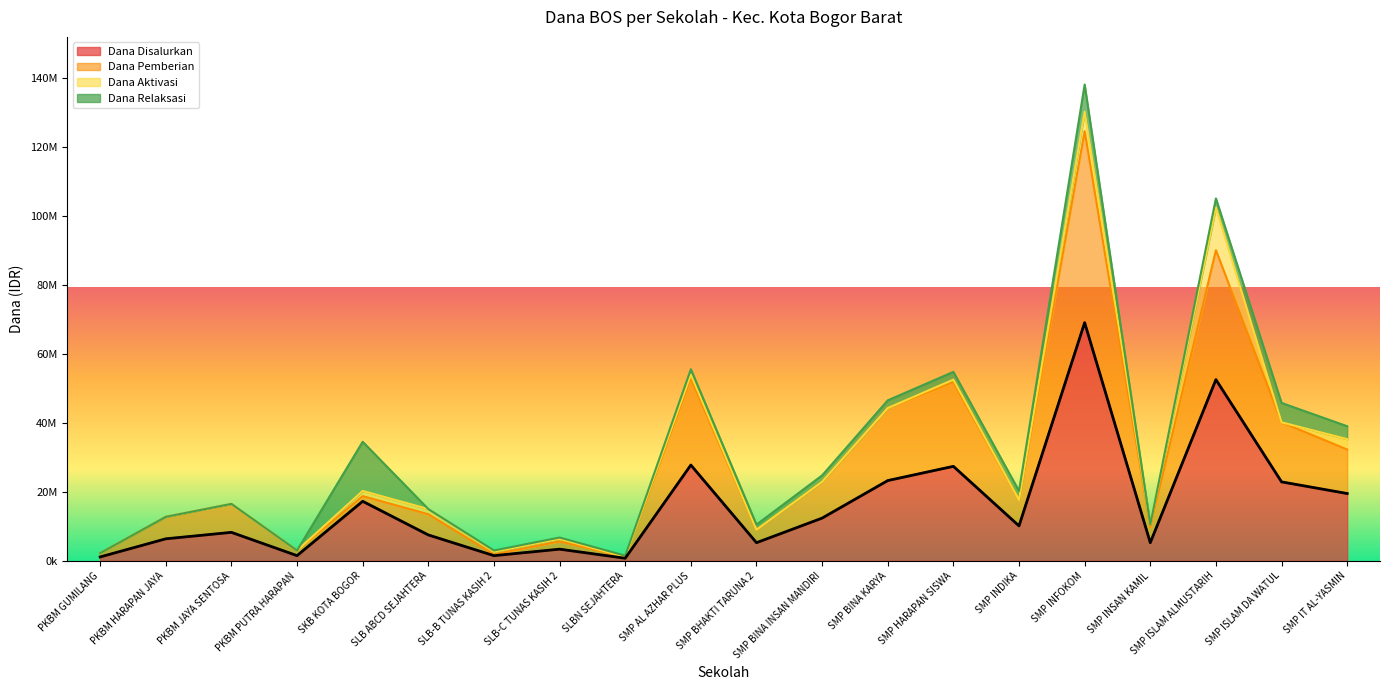

What is the spread (max minus min) of values at SLBN SEJAHTERA?

375000